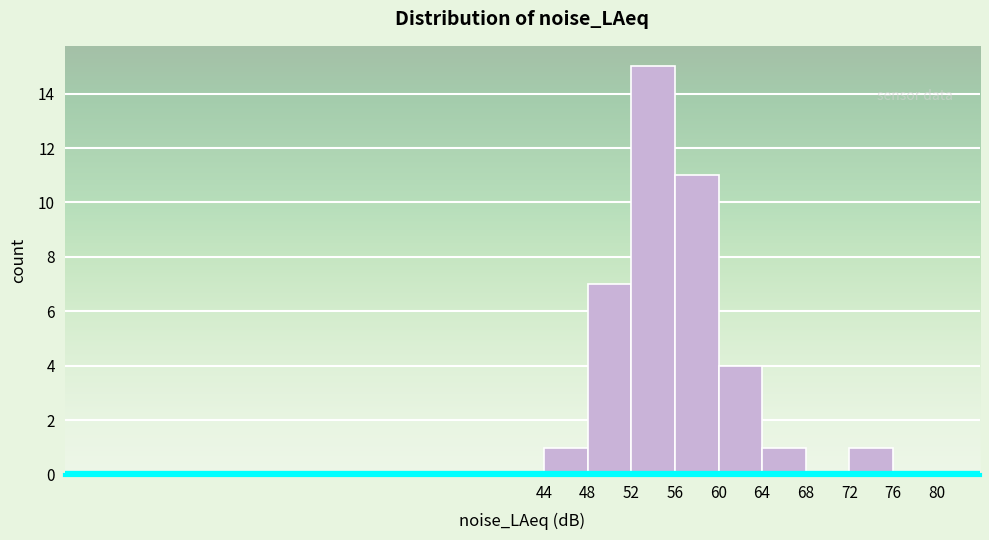

How tall is the bar that spans 56 to 60 on the x-axis? The values are not printed on the chart, so give them approximately, as read against the axis.

11